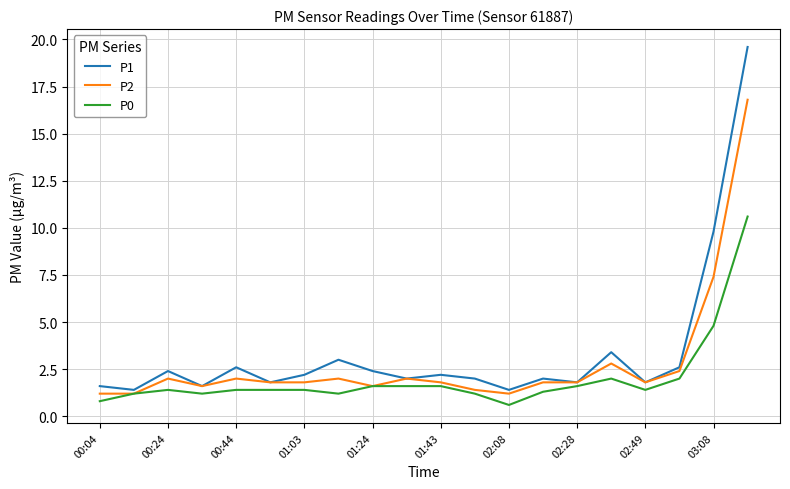

What is the minimum value for P0?

0.6